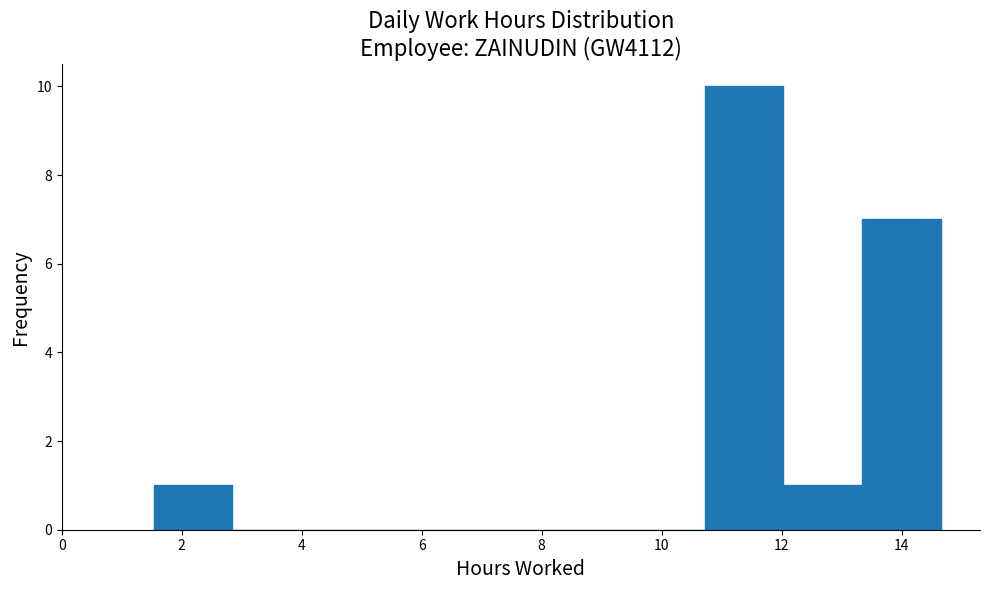

Over which range of the x-axis is the bar tallest?

10.8 to 12.0